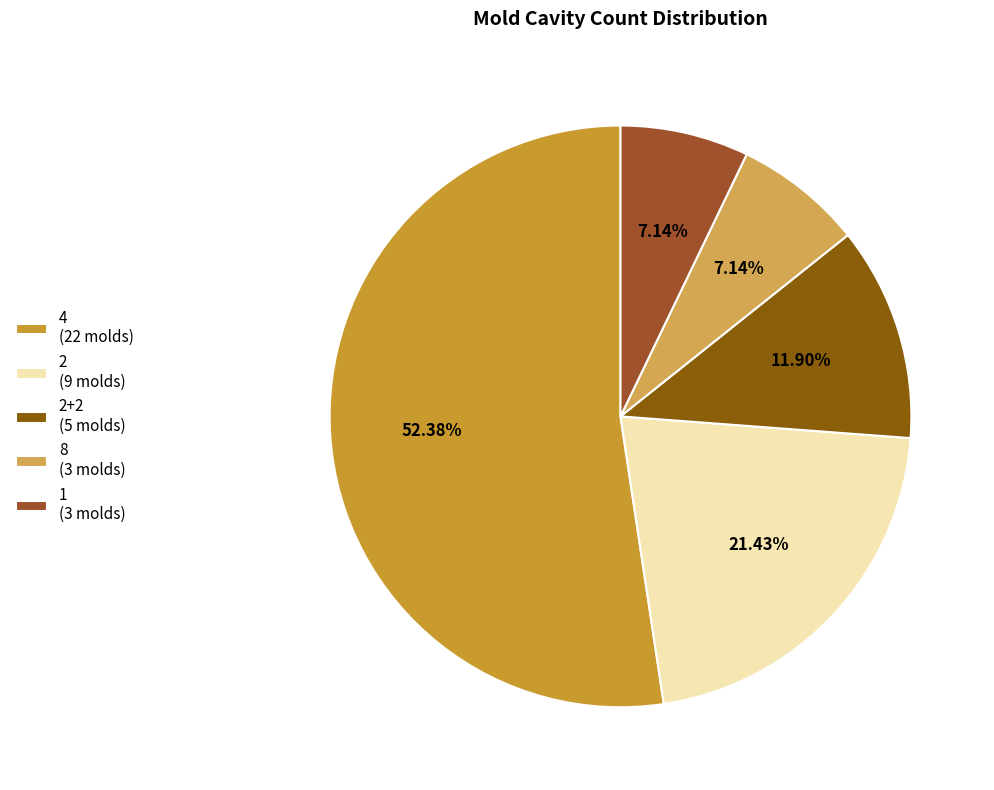

What is the largest slice in the pie chart?

4 (22 molds)